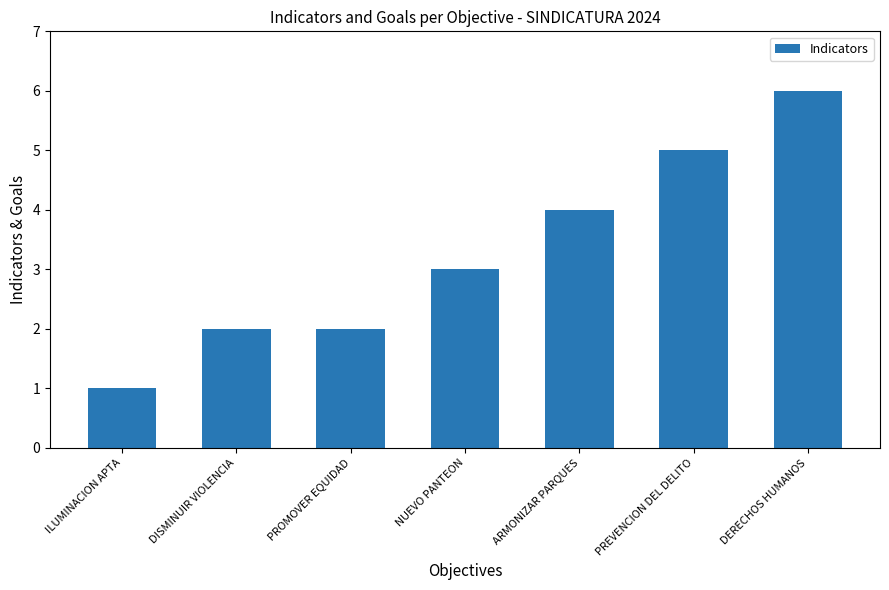

What is the label of the 2nd bar from the left?

DISMINUIR VIOLENCIA